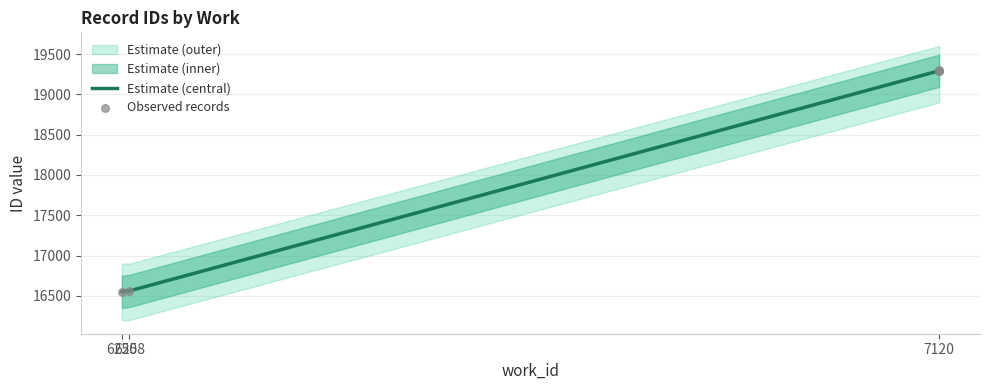

What is the change in value from 6250 to 6258?

+11